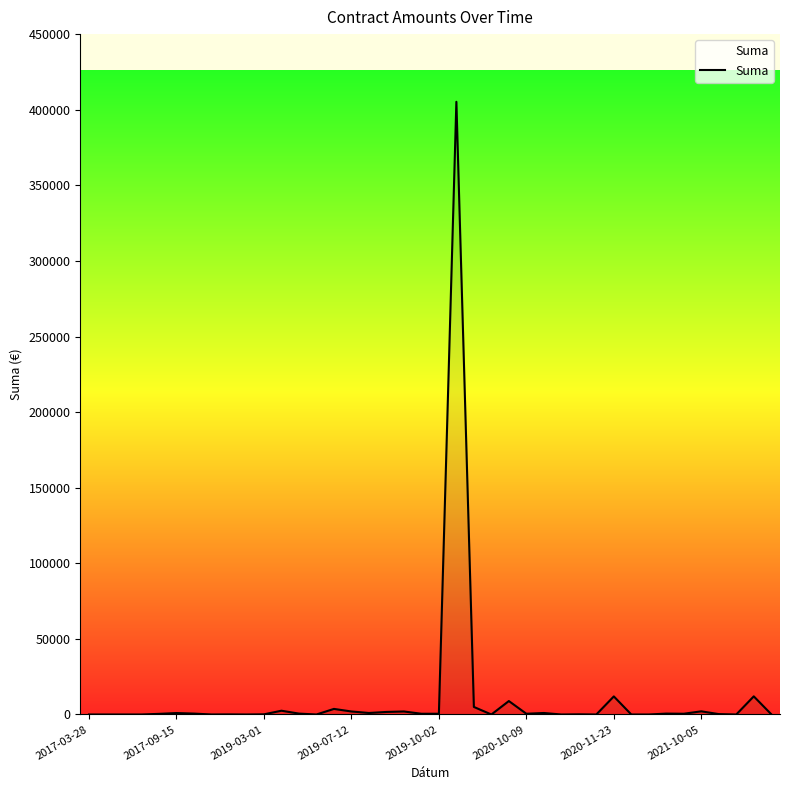

What is the maximum value shown in the chart?

405233.3